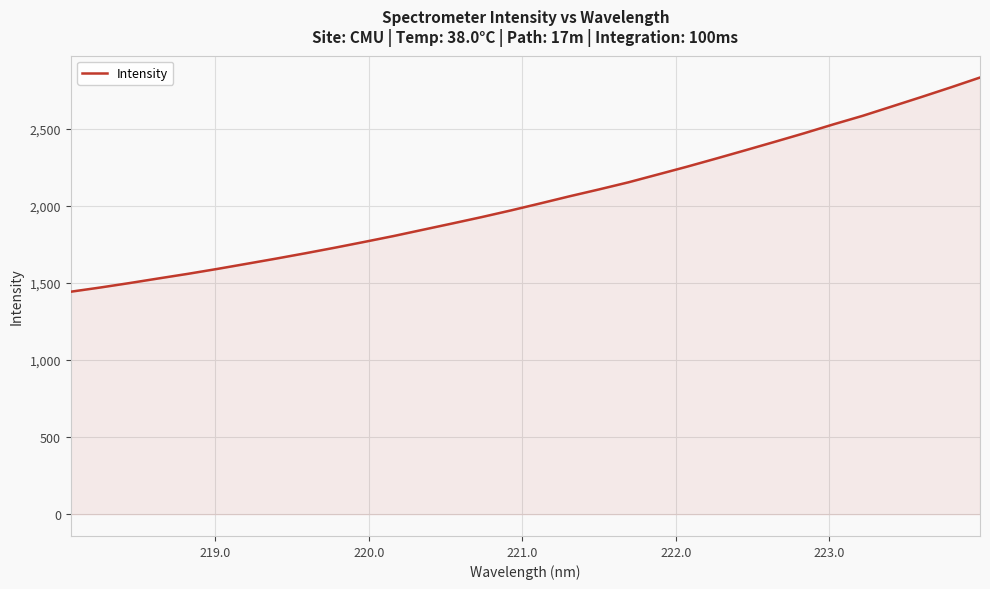

True or false: there are more than 1 points higher than both neighbors.

False